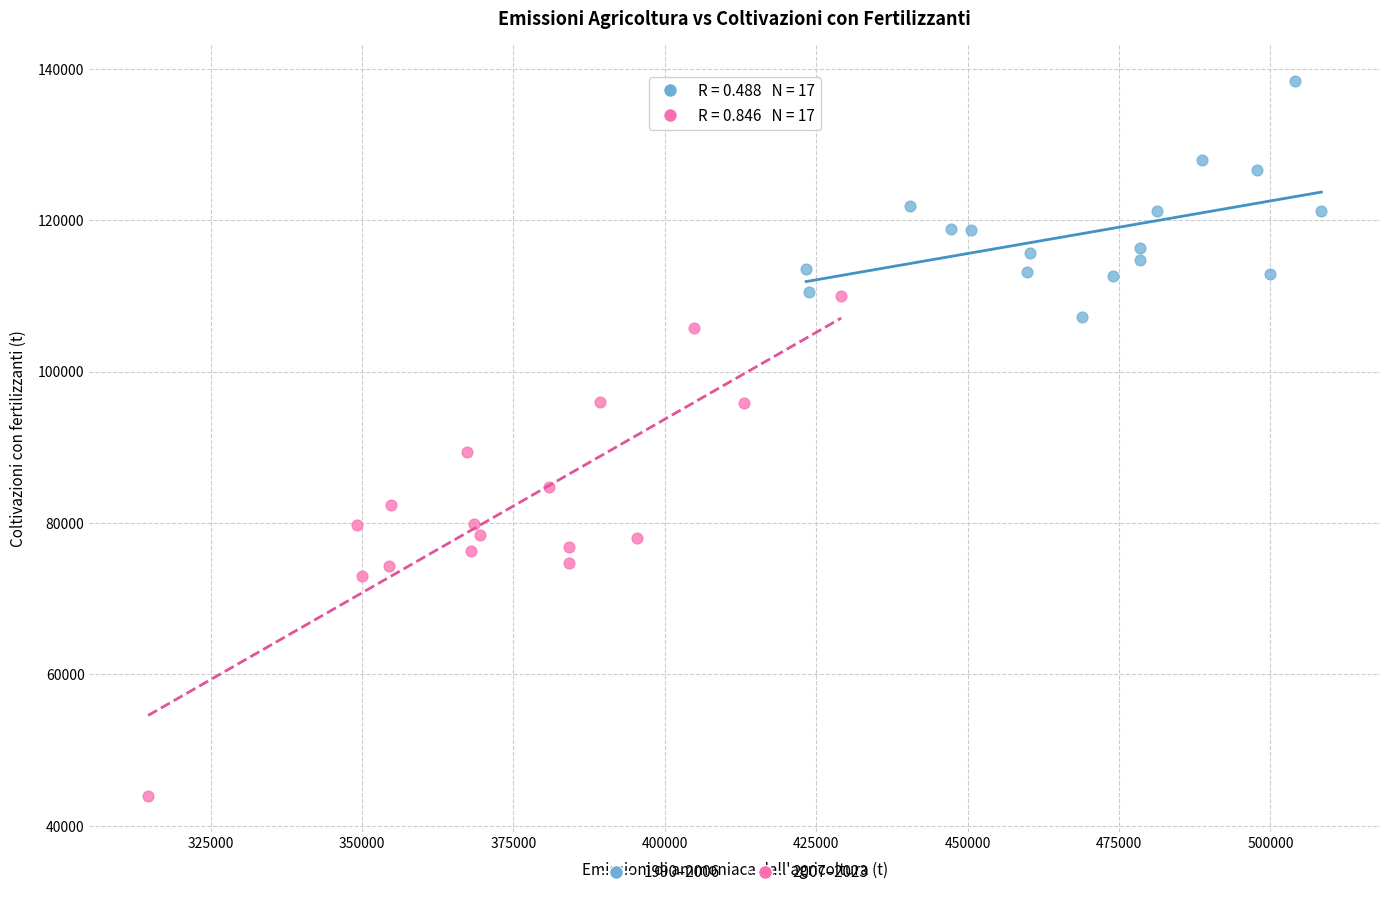

Which series has the largest Y range (max minus min)?

2007–2023